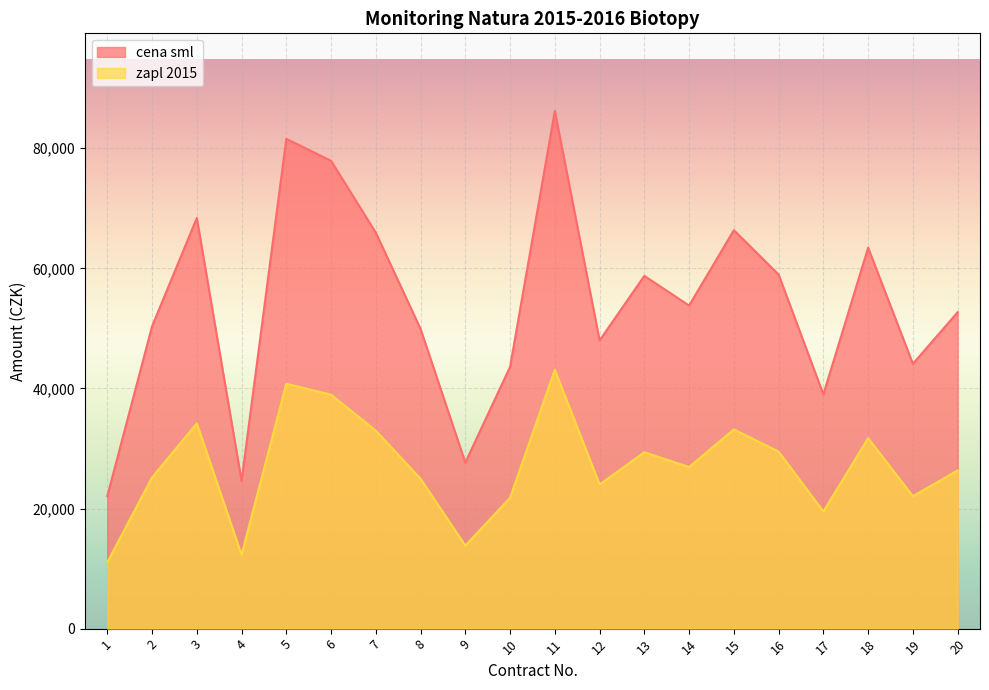

Which series has the largest range (max minus min)?

cena sml